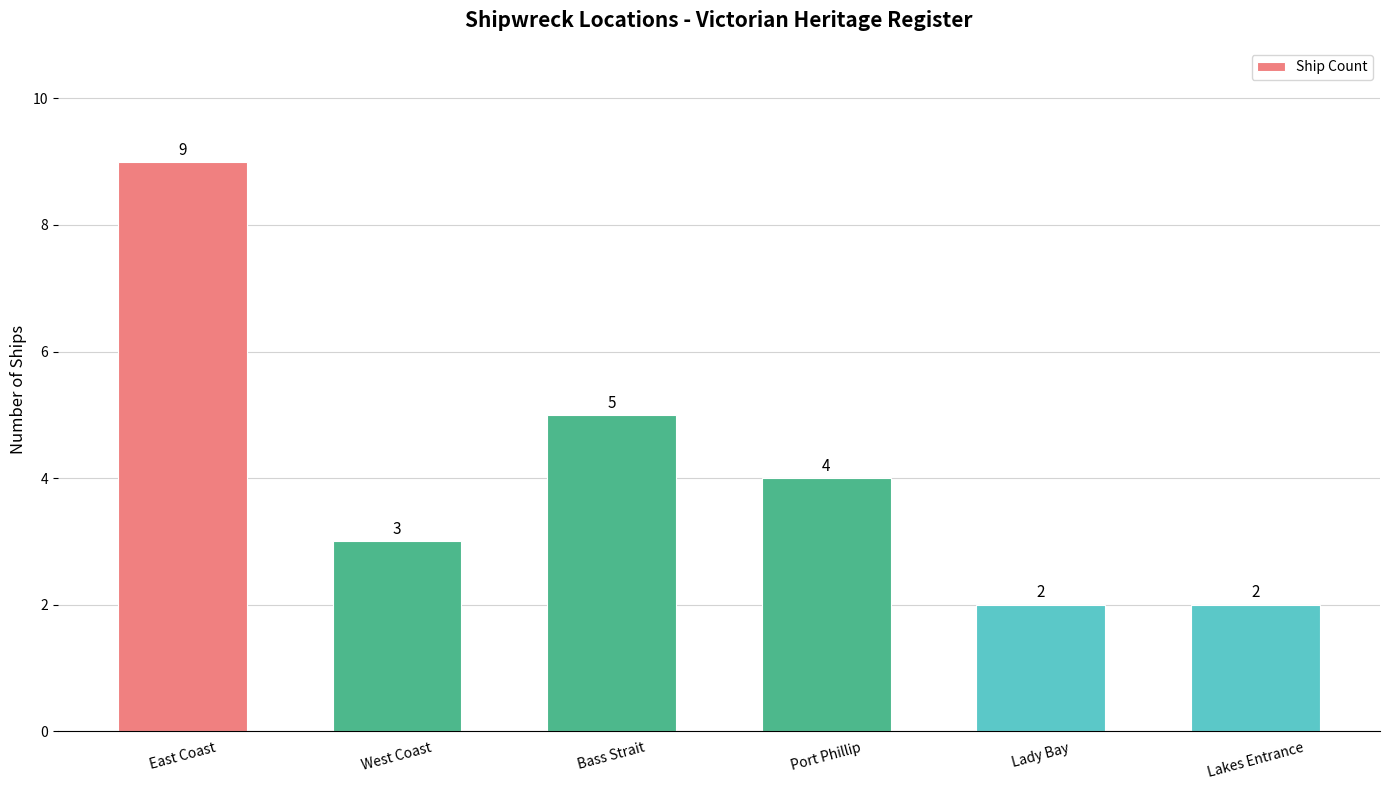

What is the value of the 2nd bar from the left?

3